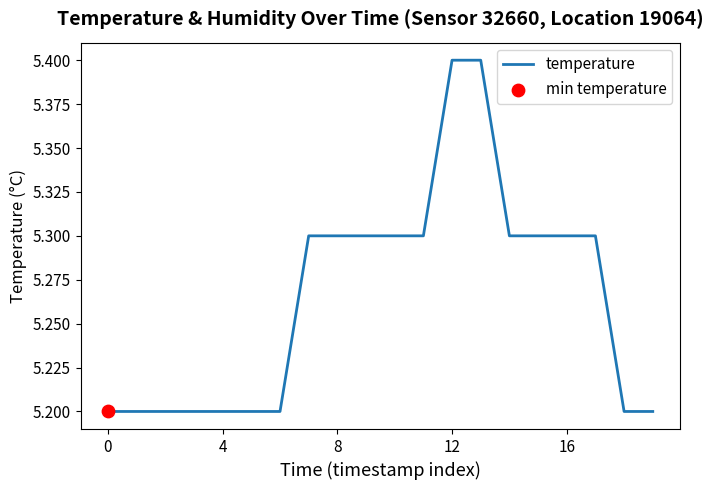

What is the maximum value shown in the chart?

5.4